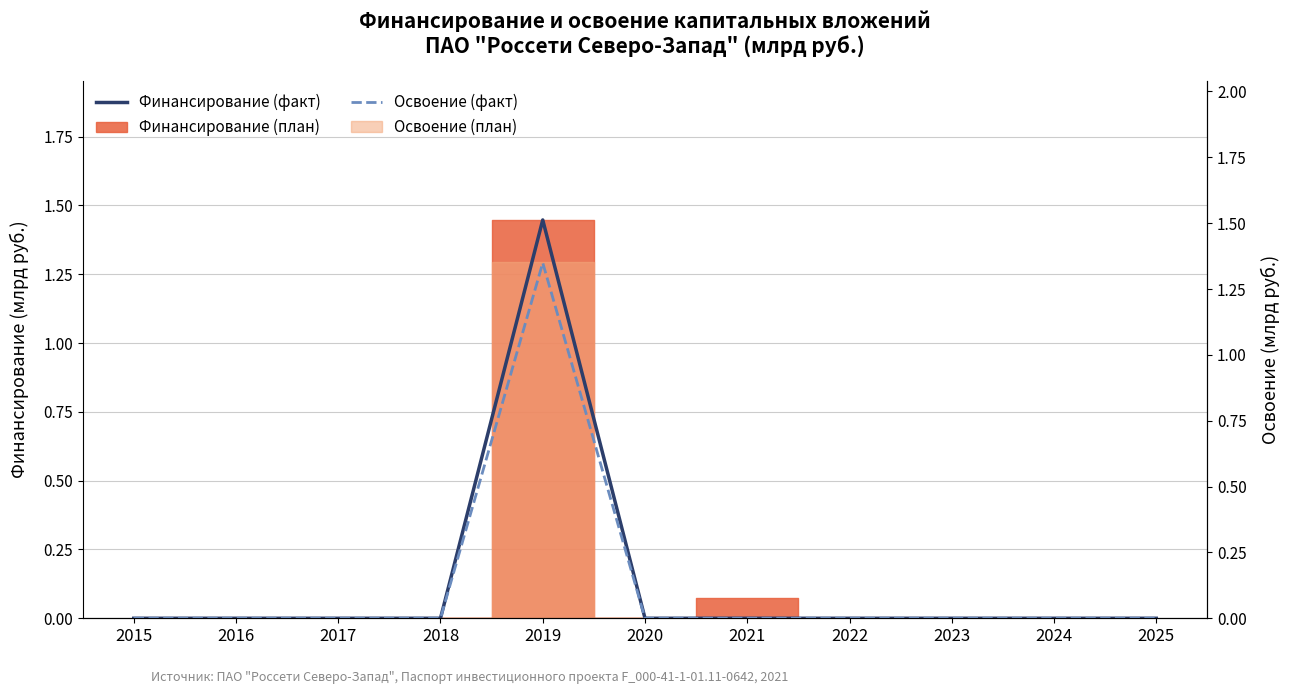

How many Освоение (факт) values are between 0 and 1?

10